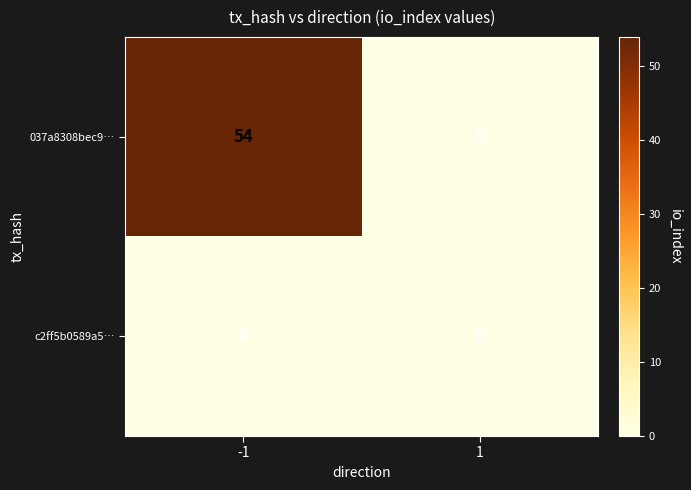

Reading left to right, list all the values displayed in this chart.

037a8308bec9…: -1=54	1=0
c2ff5b0589a5…: -1=0	1=0